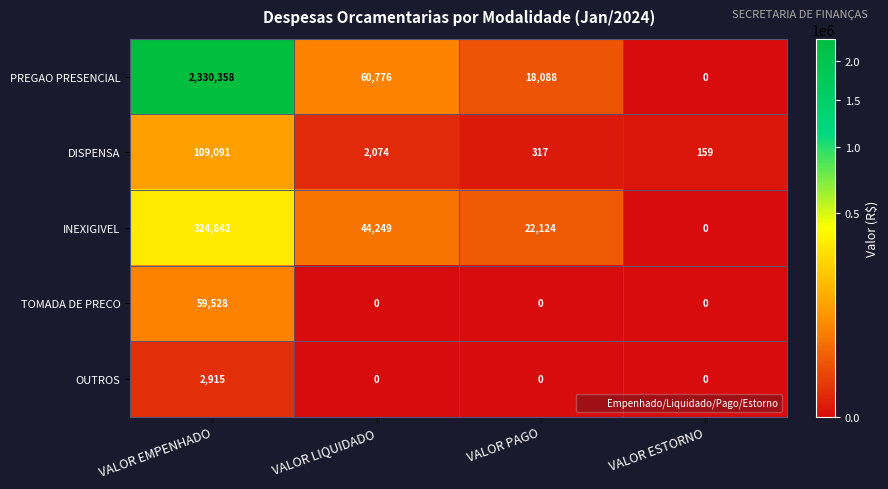

Which series has the largest range (max minus min)?

PREGAO PRESENCIAL